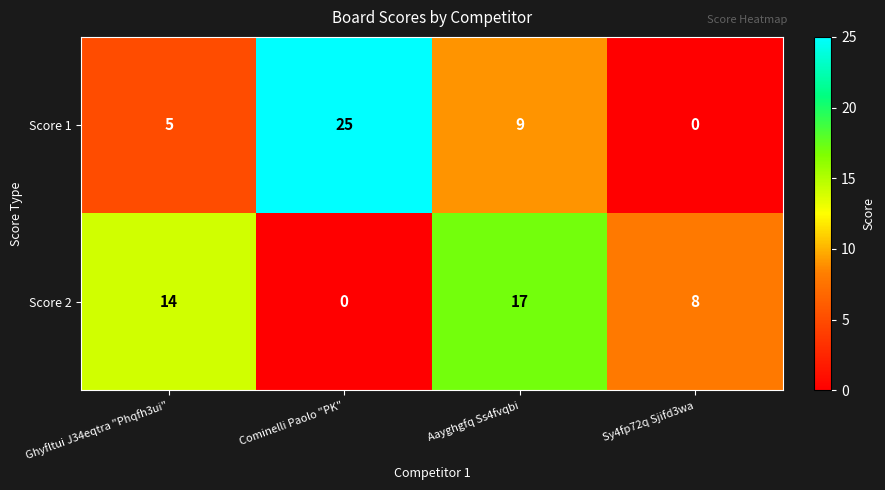

Is it true that Score 2 equals 14 at Ghyfltui J34eqtra "Phqfh3ui"?

True